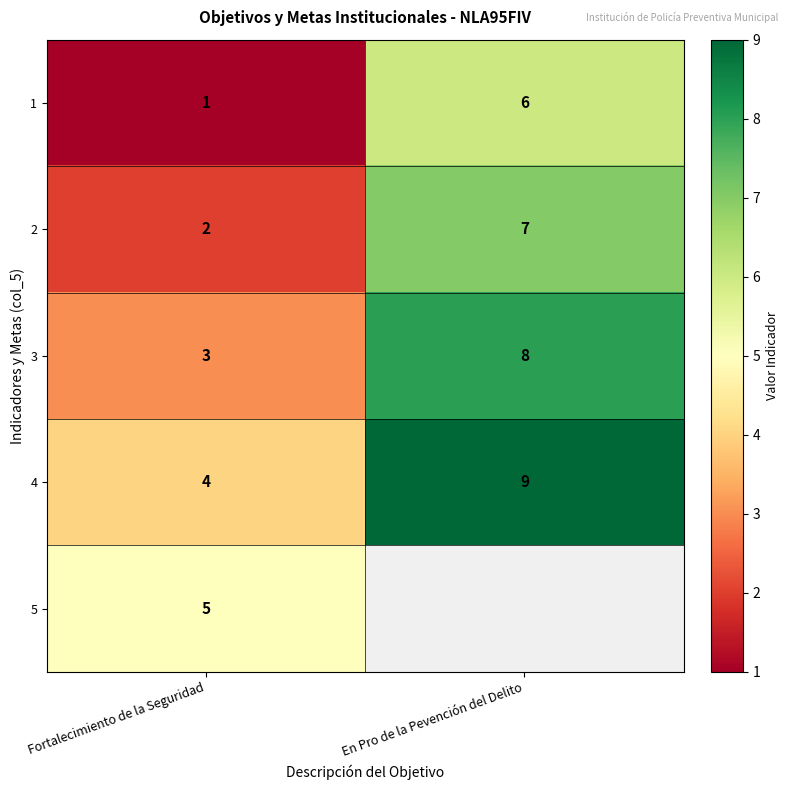

What is the maximum value for 4?

9